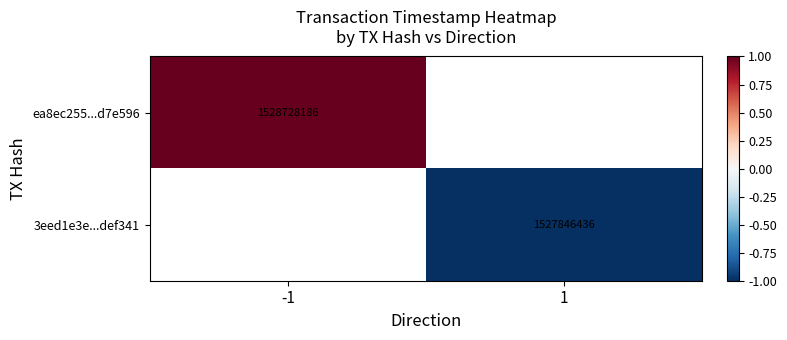

Is it true that 3eed1e3e...def341 equals 641293043 at 1?

False